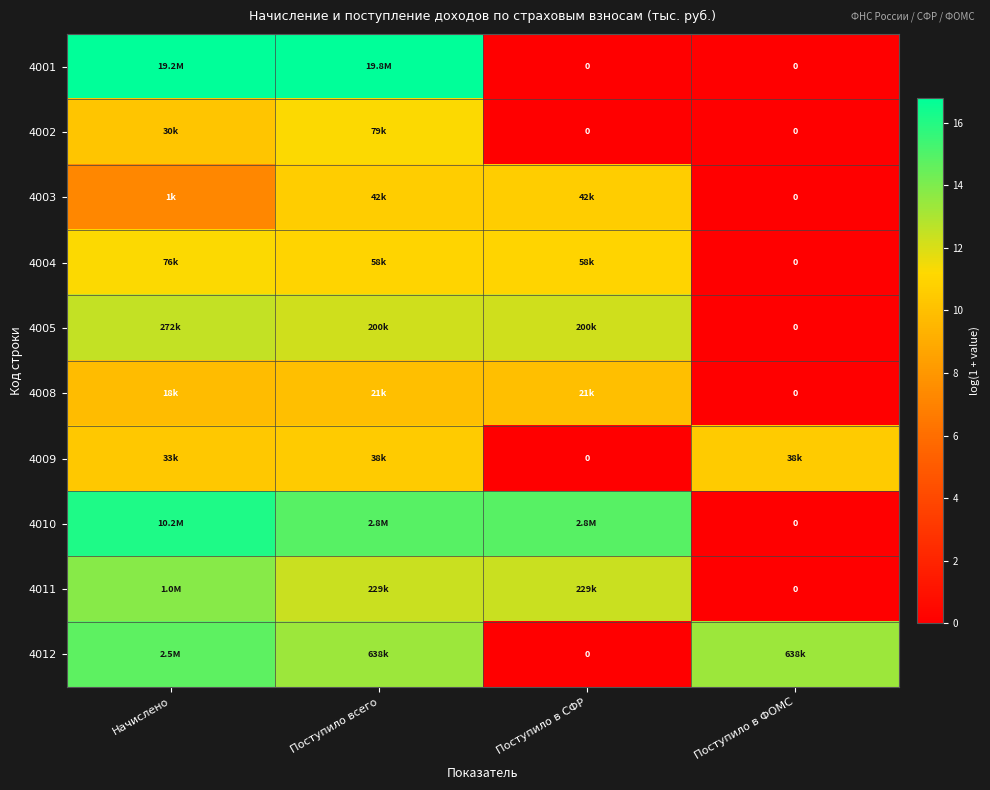

What is the spread (max minus min) of values at Поступило в ФОМС?

13.4